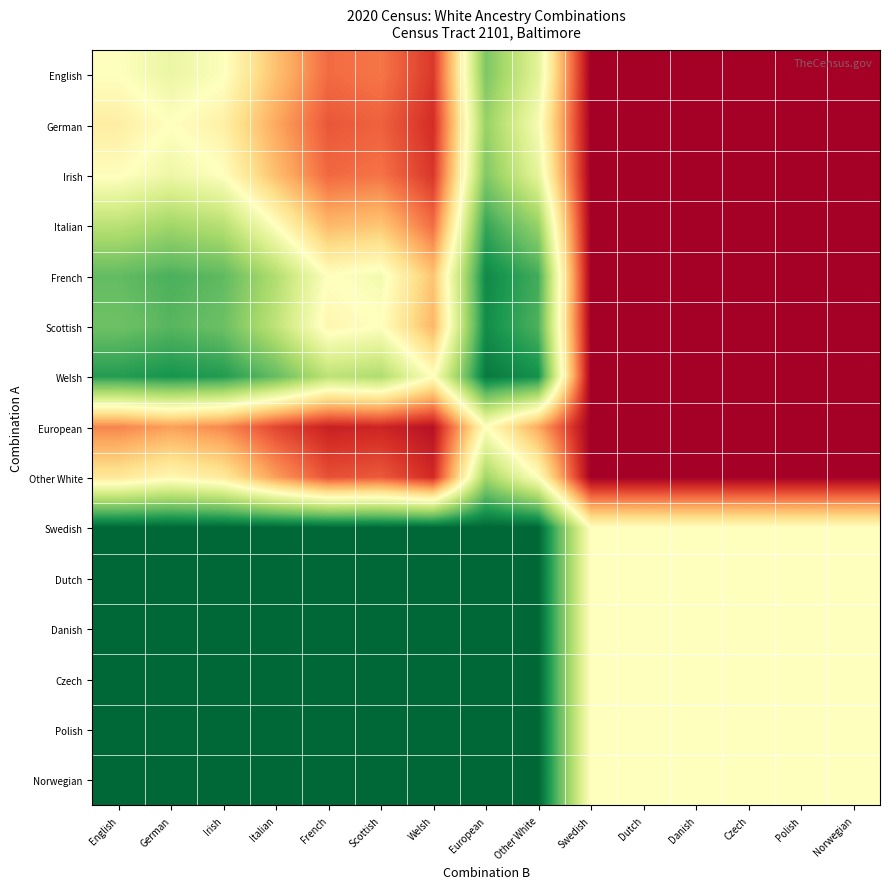

Which category has the highest value across all series?

English